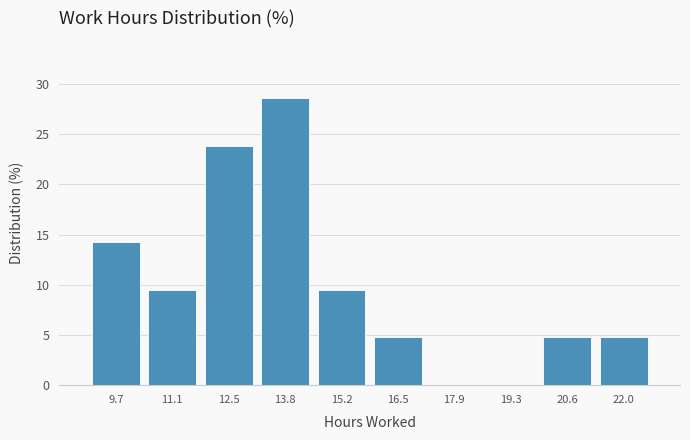

Reading left to right, list every bar in this chart as the range it spans on the x-axis followed by its height. Neither the bar edges nor the heights are printed on the chart, so give them approximately, as read against the axes.

9.06 to 10.42: 14.5
10.42 to 11.78: 9.5
11.78 to 13.14: 24.0
13.14 to 14.50: 28.5
14.50 to 15.86: 9.5
15.86 to 17.22: 5.0
17.22 to 18.58: 0
18.58 to 19.94: 0
19.94 to 21.30: 5.0
21.30 to 22.66: 5.0